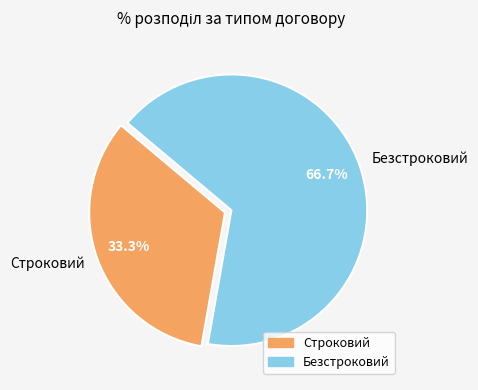

What portion of the pie excludes Безстроковий?

33.3%